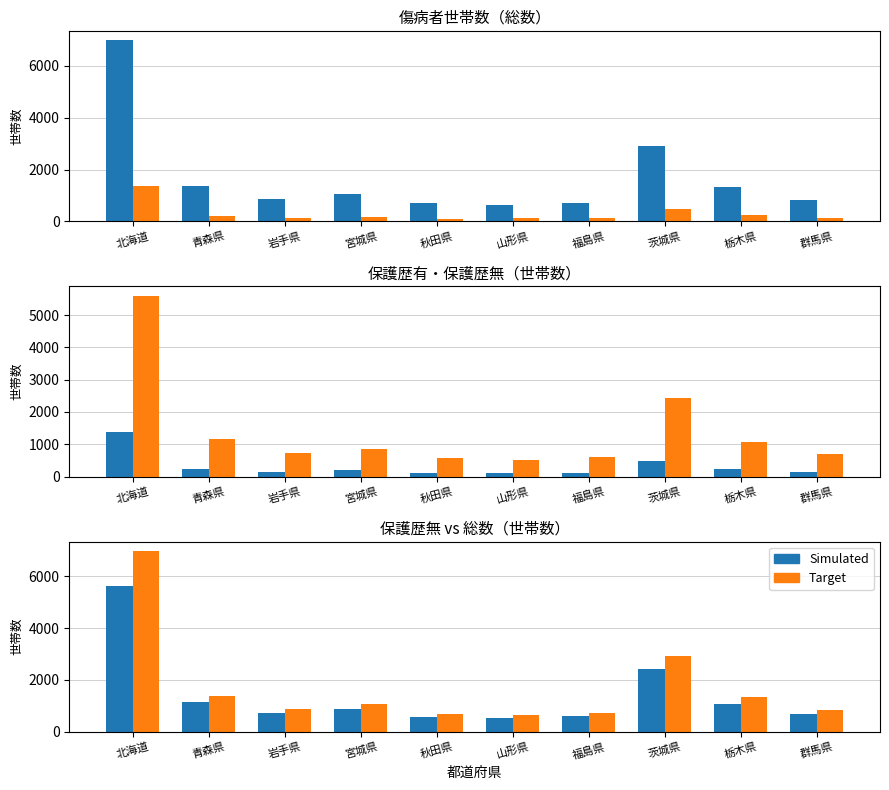

Reading right to left, what are all the values shown in this chart?

総数: 833	1324	2908	724	634	696	1055	858	1385	6985
保護歴有: 147	244	473	117	122	109	190	138	227	1379
保護歴無: 686	1080	2435	607	512	587	865	720	1158	5606